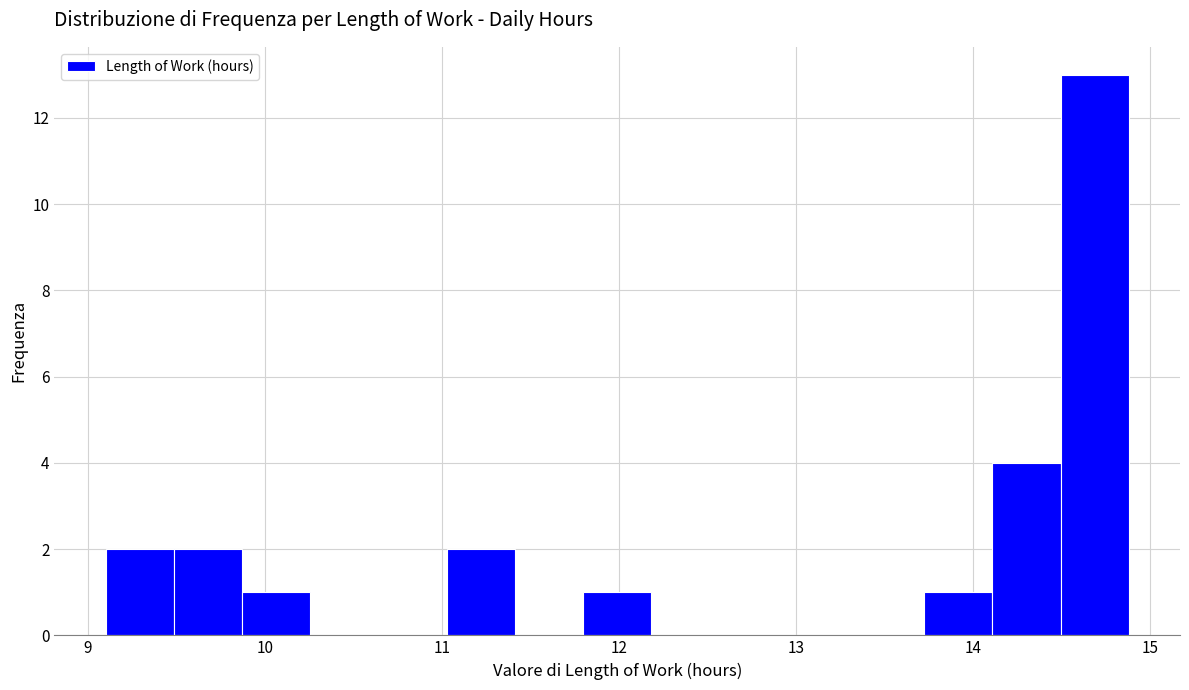

Read against the x-axis, roughly where is the centre of the tallest bar?

14.7